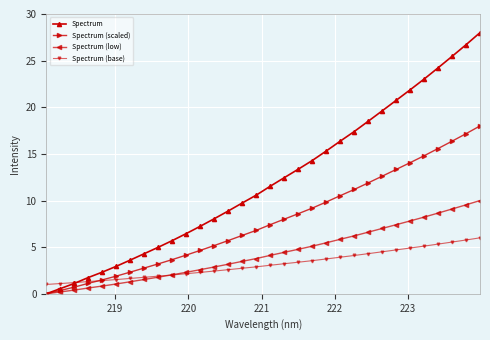

True or false: Spectrum has more than 1 interior local peaks.

False